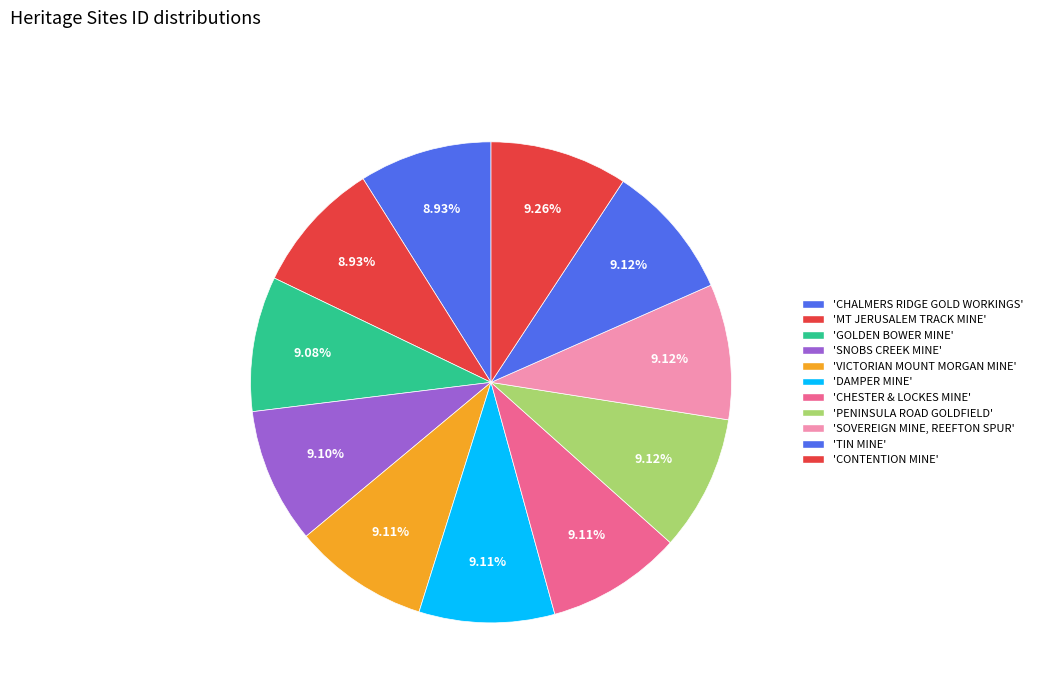

Which category has the biggest portion of the pie?

CONTENTION MINE